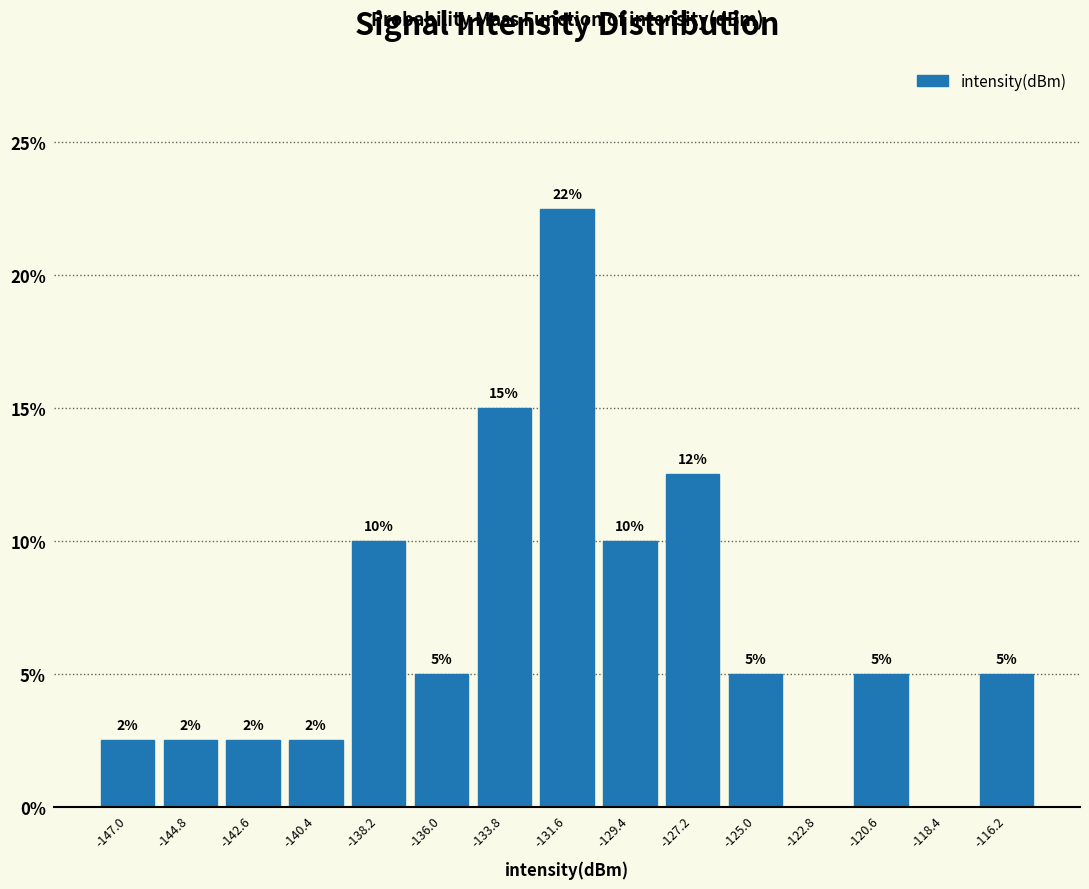

Over which range of the x-axis is the bar tallest?

-132.5 to -130.5